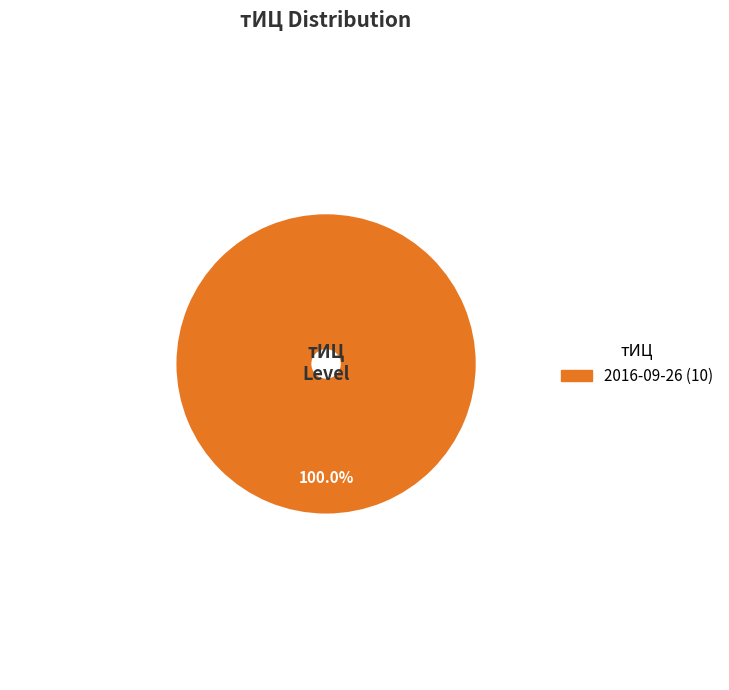

Is there any slice that represents more than half of the pie?

Yes